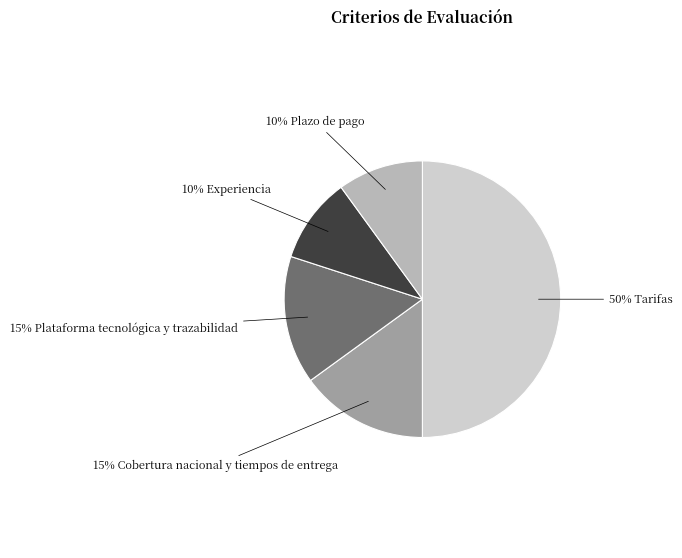

To the nearest percent, what is the difference between the largest and smallest slice percentages?

40%